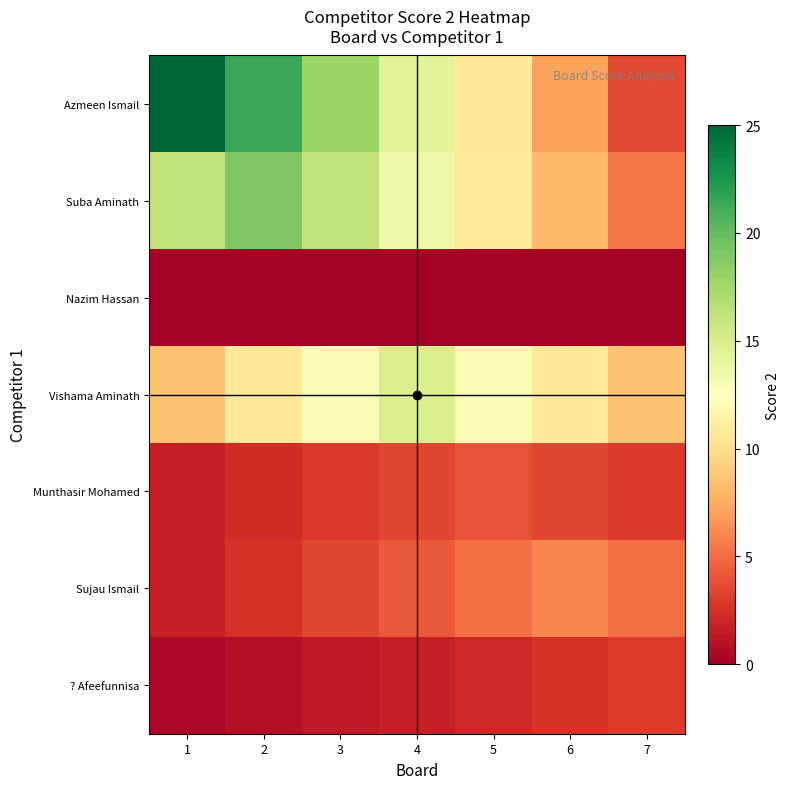

Reading left to right, extract all data points from this chart.

Azmeen Ismail: 1=25.0	2=21.4	3=17.9	4=14.3	5=10.7	6=7.1	7=3.6
Suba Aminath: 1=16.3	2=19.0	3=16.3	4=13.6	5=10.9	6=8.1	7=5.4
Nazim Hassan: 1=0.0	2=0.0	3=0.0	4=0.0	5=0.0	6=0.0	7=0.0
Vishama Aminath: 1=8.6	2=10.7	3=12.9	4=15.0	5=12.9	6=10.7	7=8.6
Munthasir Mohamed: 1=1.7	2=2.3	3=2.9	4=3.4	5=4.0	6=3.4	7=2.9
Sujau Ismail: 1=1.7	2=2.6	3=3.4	4=4.3	5=5.1	6=6.0	7=5.1
? Afeefunnisa: 1=0.4	2=0.9	3=1.3	4=1.7	5=2.1	6=2.6	7=3.0